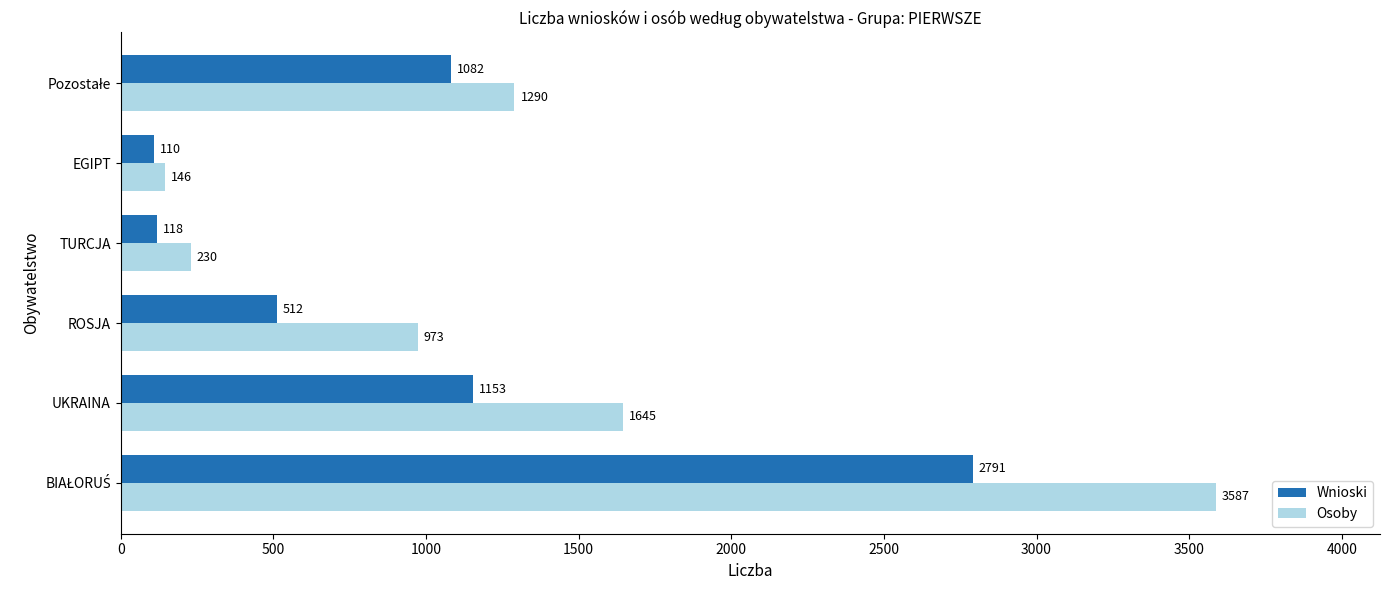

The Wnioski series shows 1153 at UKRAINA. True or false?

True